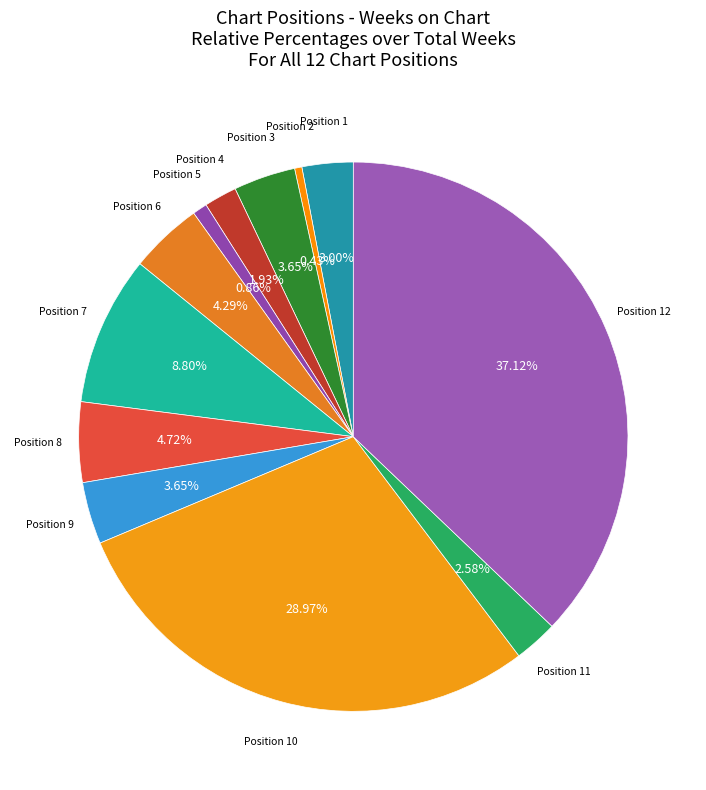

Does Position 11 account for over 50% of the chart?

No